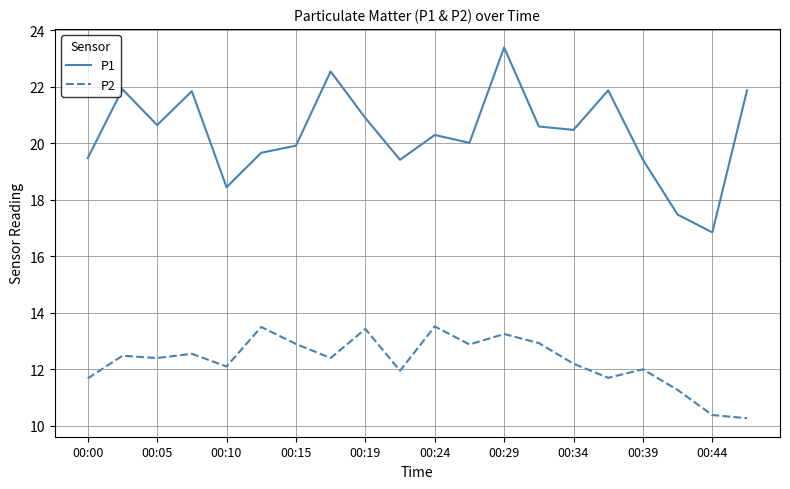

Which series has the largest total across all categories?

P1